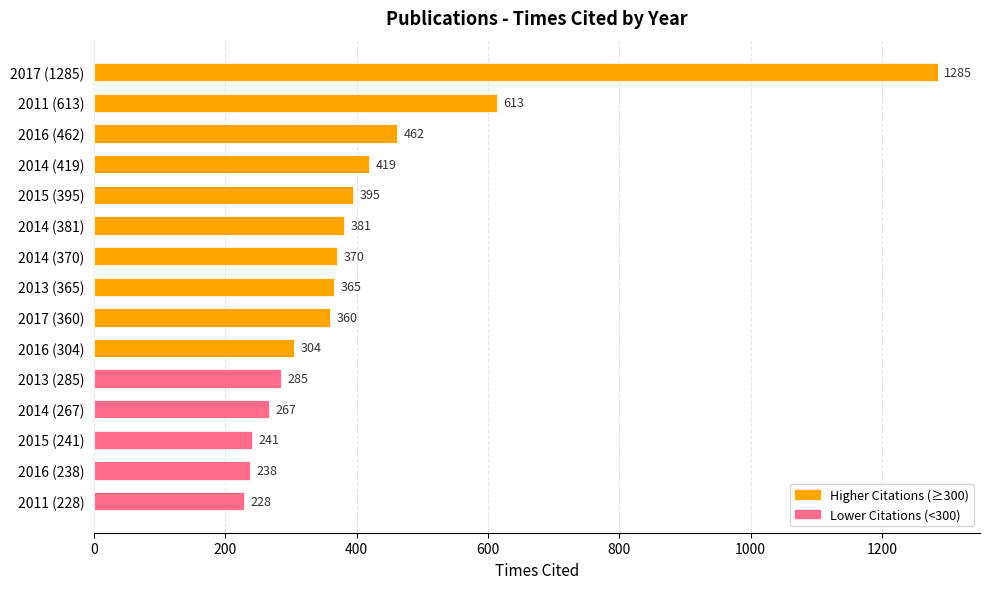

What is the smallest value displayed?

228